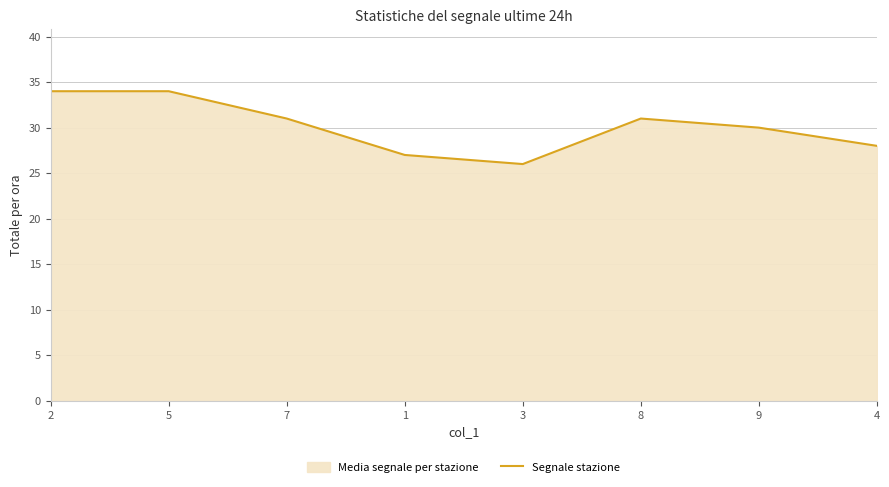

The value at 8 is 10. True or false?

False